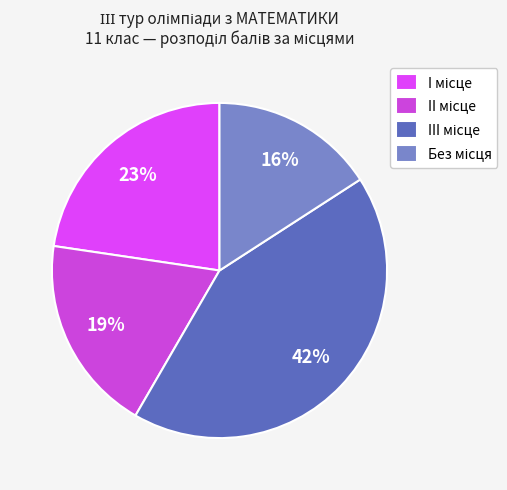

How many slices are in this pie chart?

4